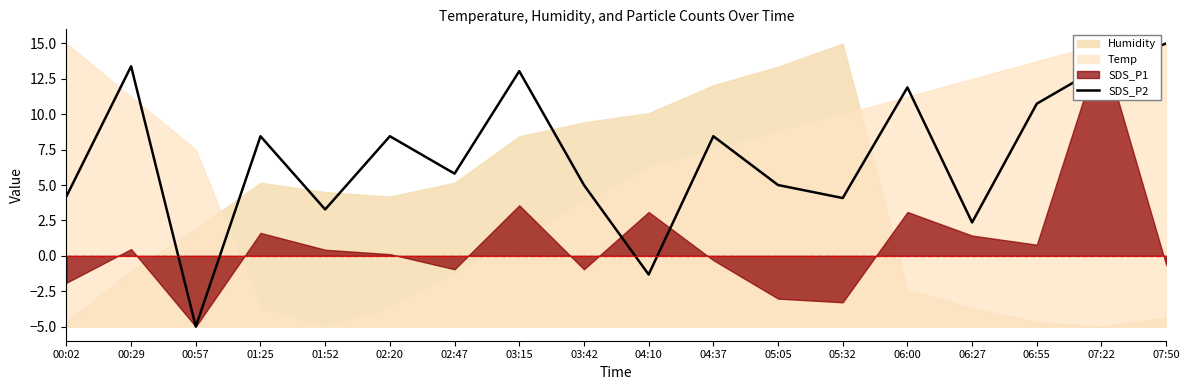

Does the chart have visible grid lines?

No